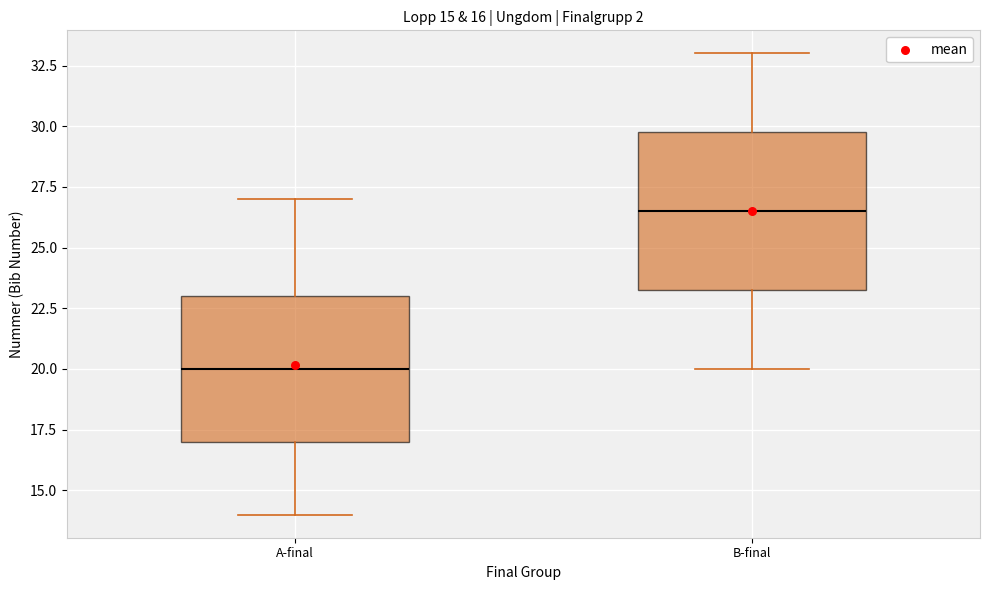

Which box's median line is the highest?

B-final